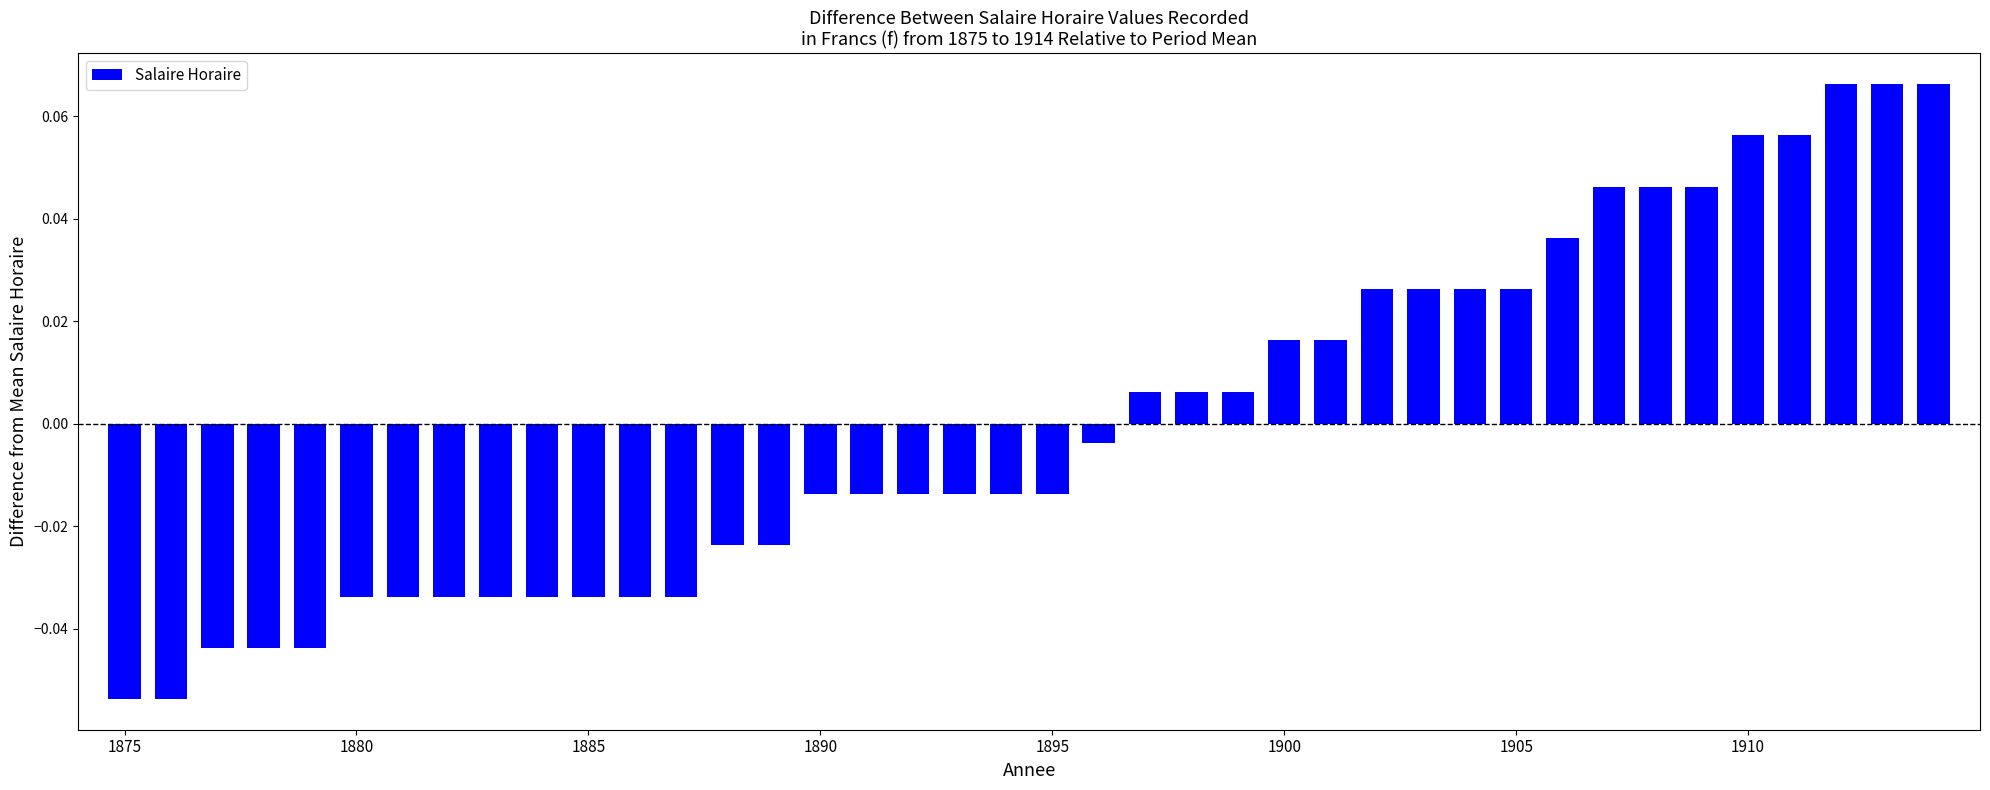

How many data points are above 0?

18